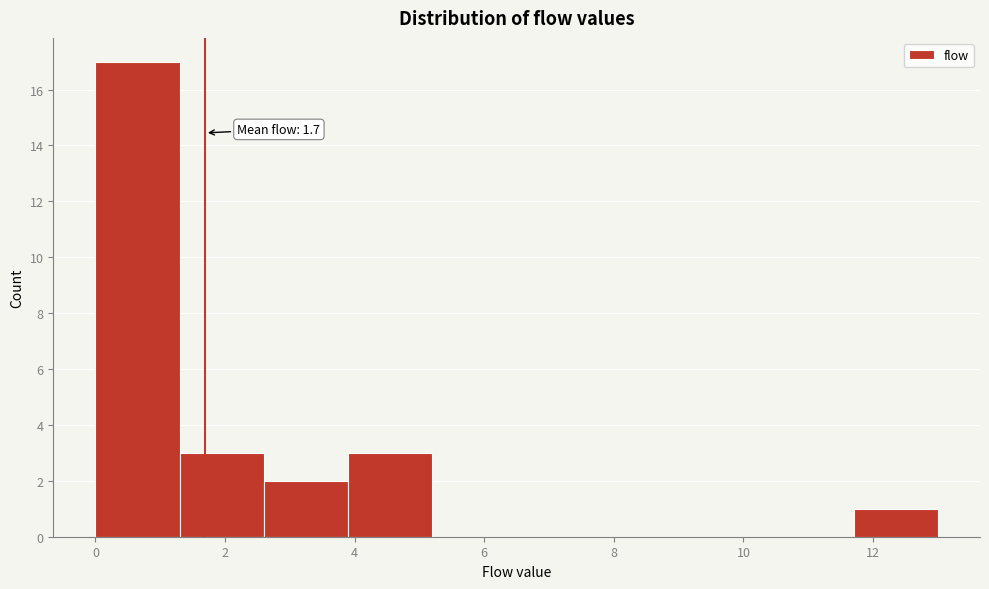

Over which range of the x-axis is the bar tallest?

0.0 to 1.3